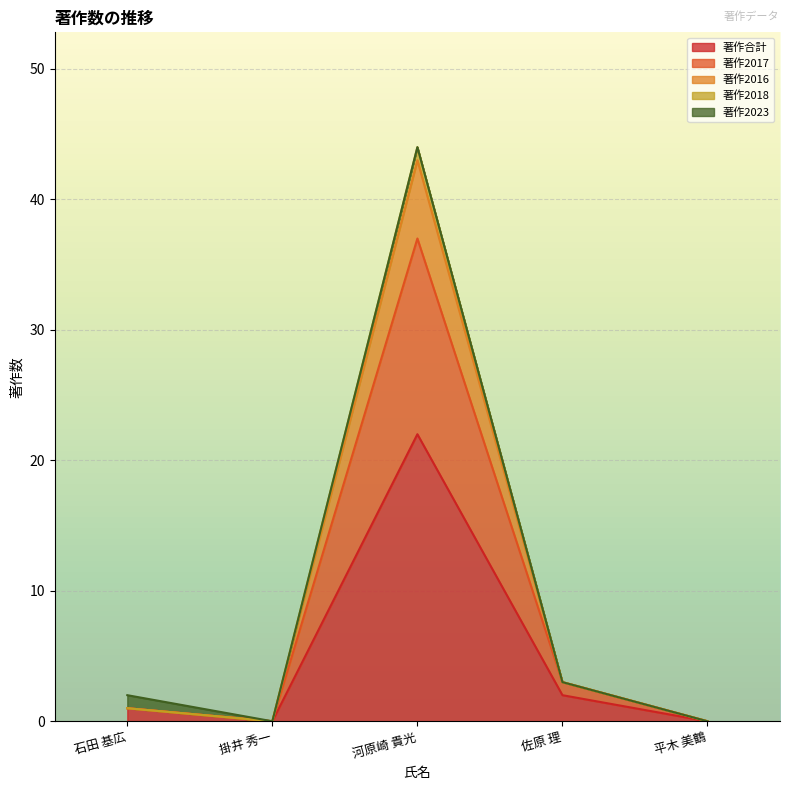

At which category is the sum across all series the highest?

河原崎 貴光